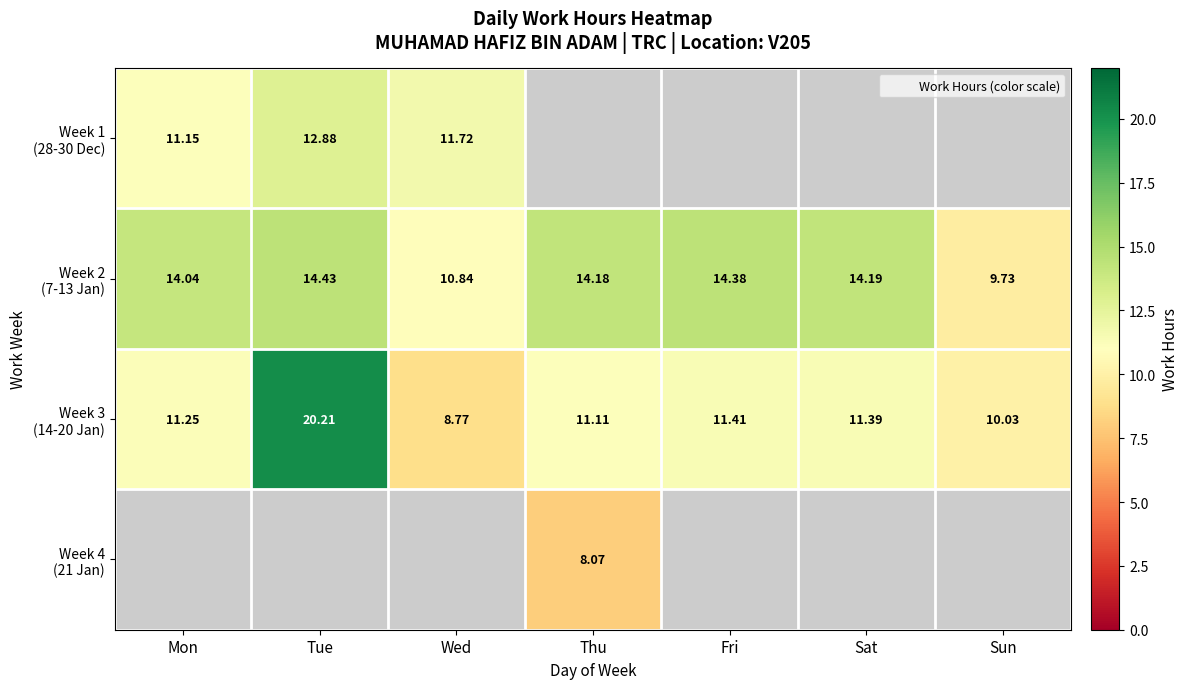

True or false: Week 1 (28-30 Dec) has a value of 12.9 at Tue.

True